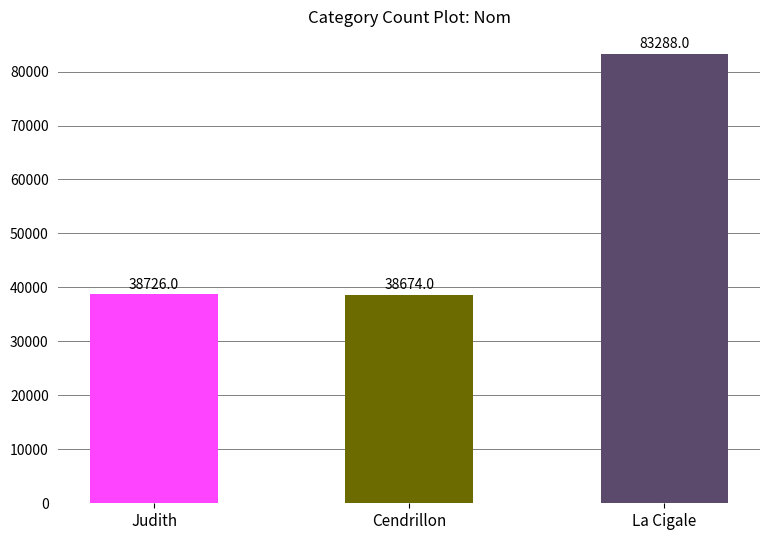

True or false: the data shows 38726 at Judith.

True